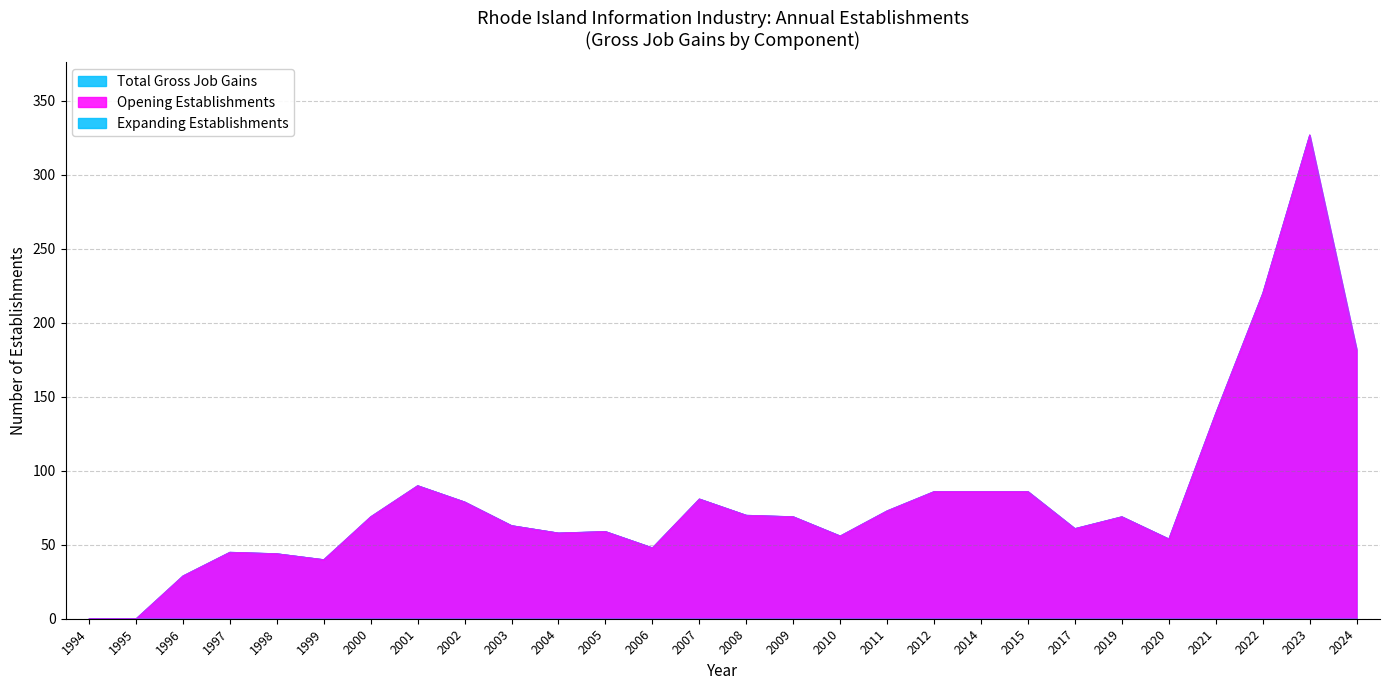

Which category has the lowest value across all series?

1994